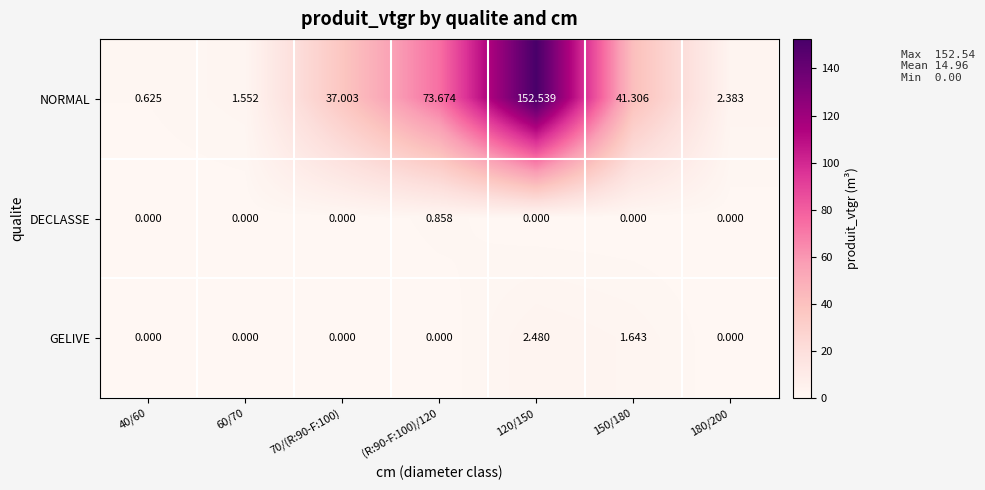

How many categories are shown in the chart?

7